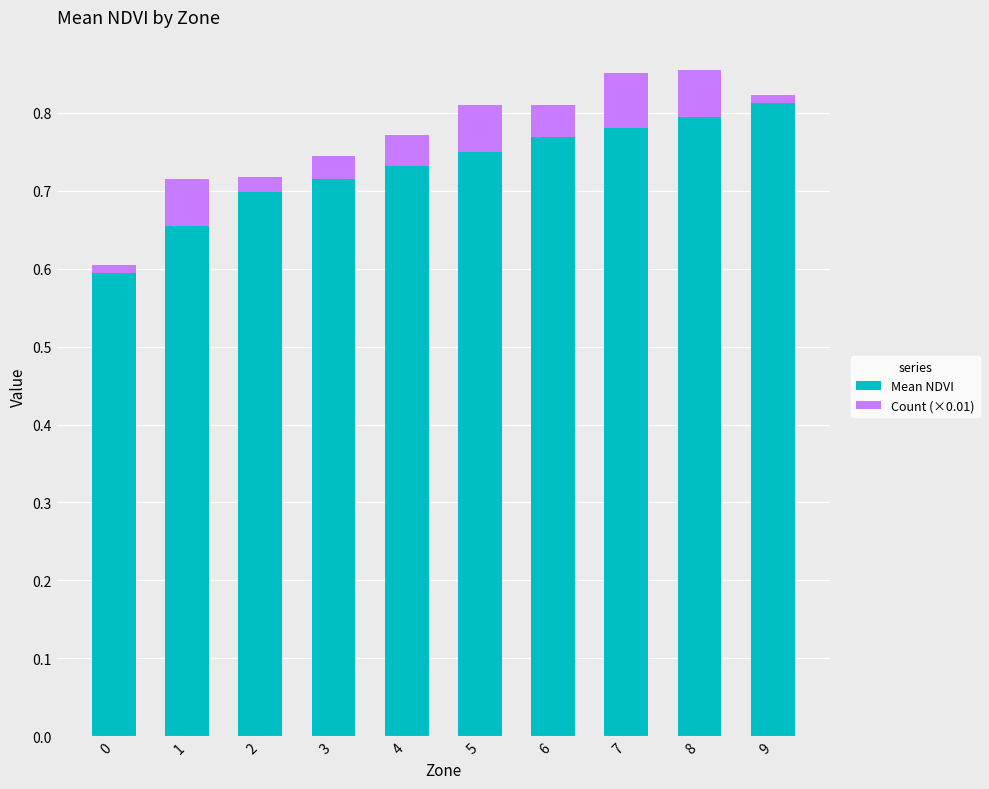

How many Mean NDVI values are between 0 and 1?

10